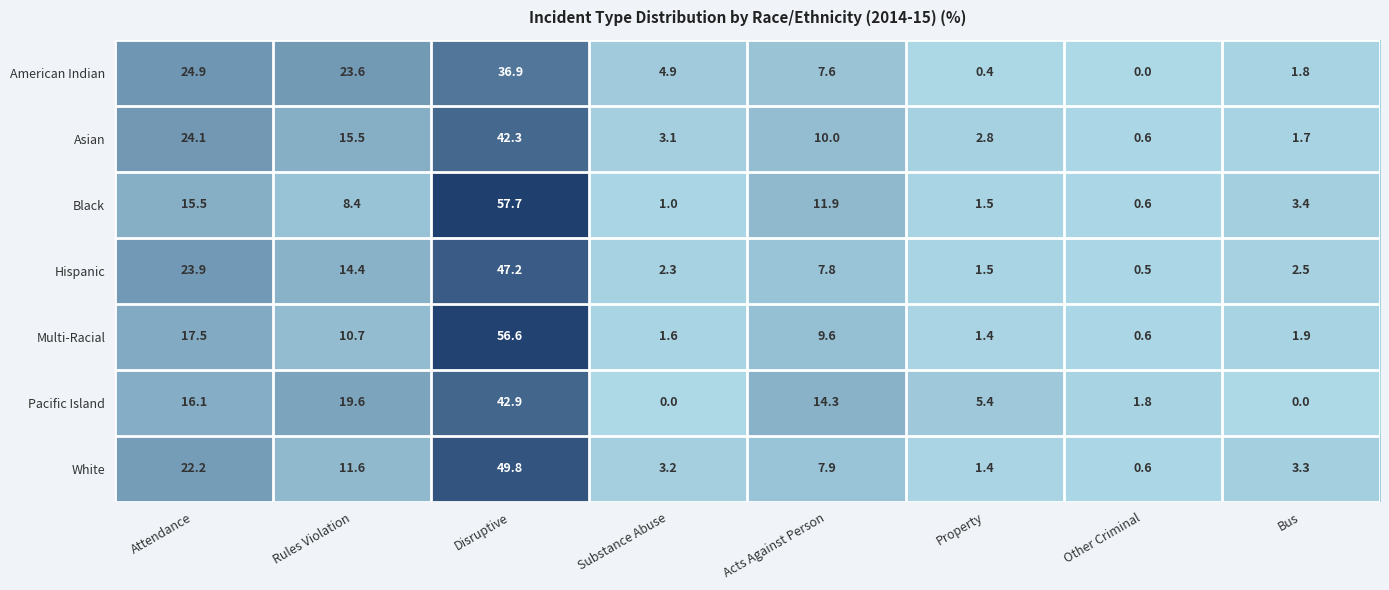

What is the sum of all Hispanic values?

100.1